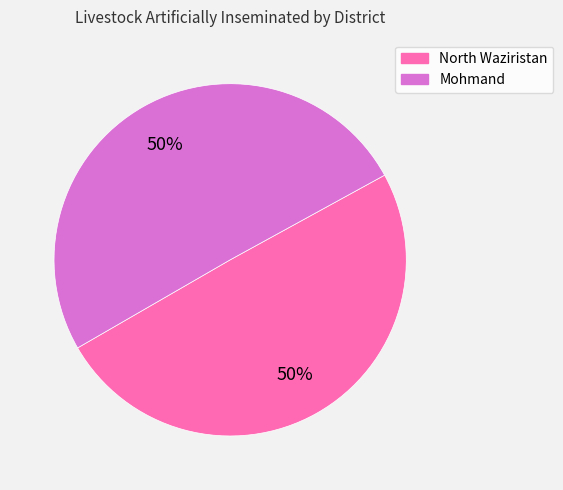

Do North Waziristan and Mohmand together represent more than half of the pie?

Yes